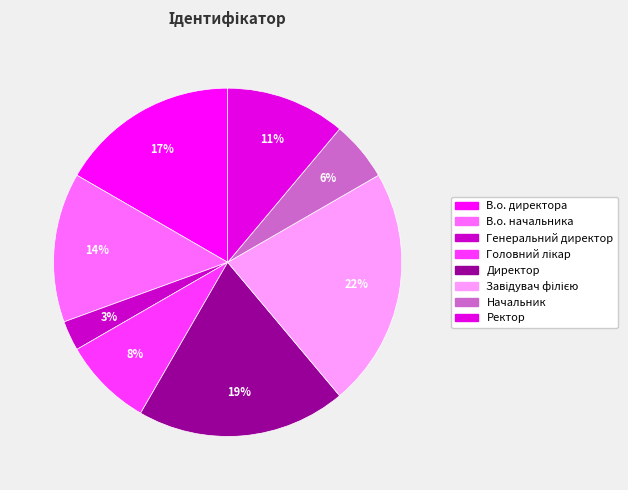

How many segments does this pie chart have?

8